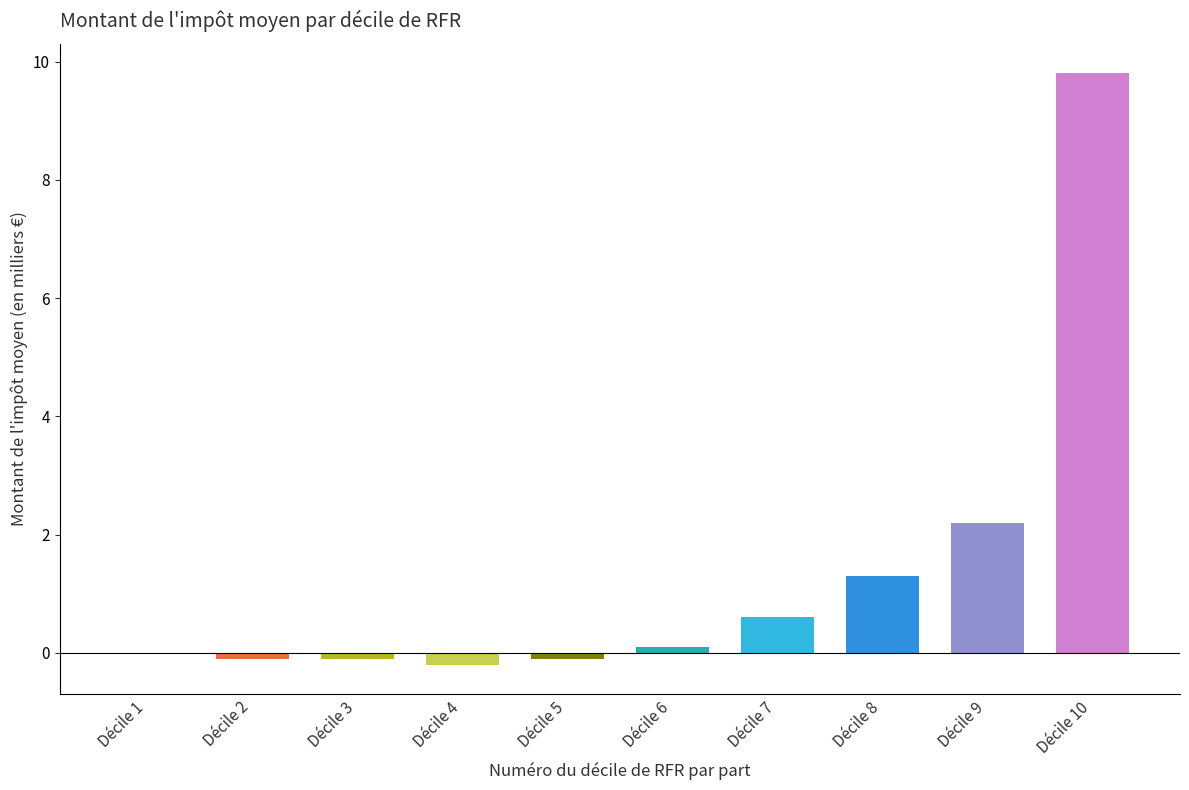

The chart shows a value of 5.4 at Décile 1. True or false?

False